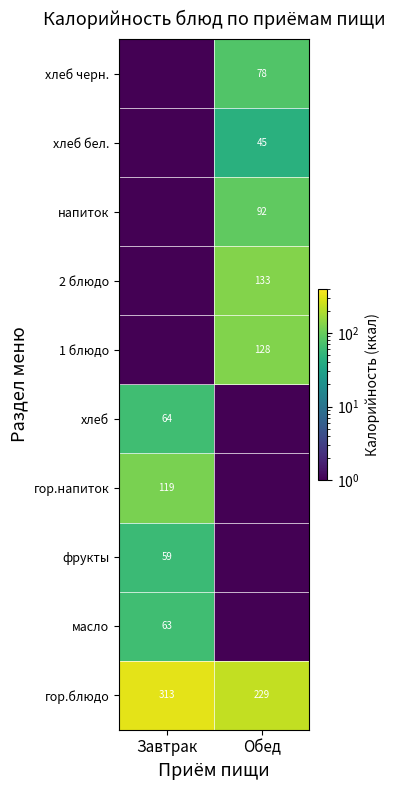

The value of масло at Завтрак is 24.7. True or false?

False